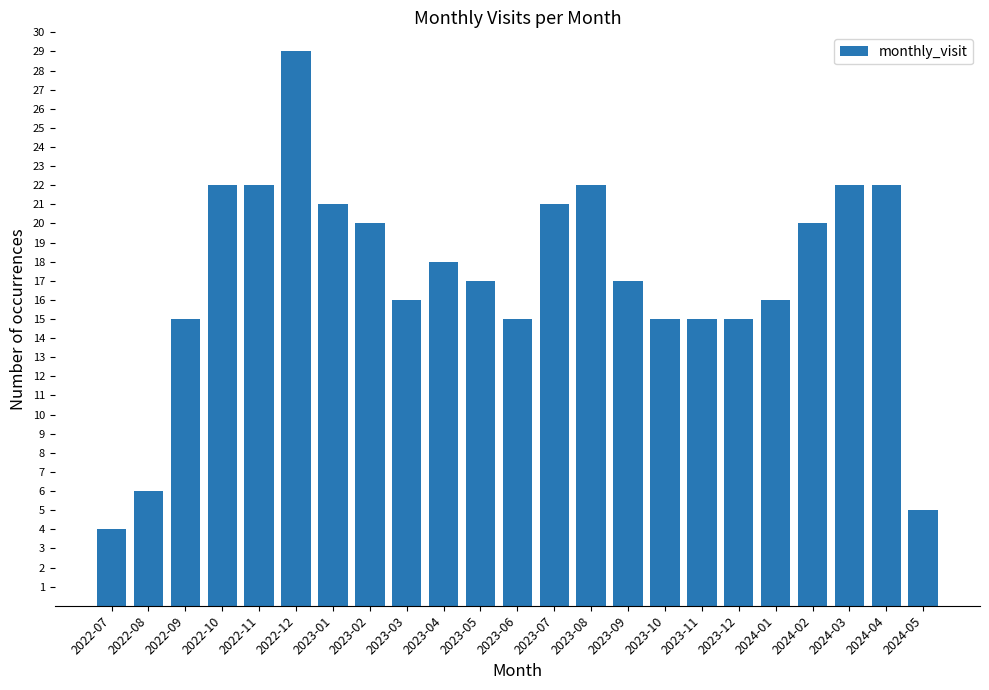

What is the maximum value shown in the chart?

29